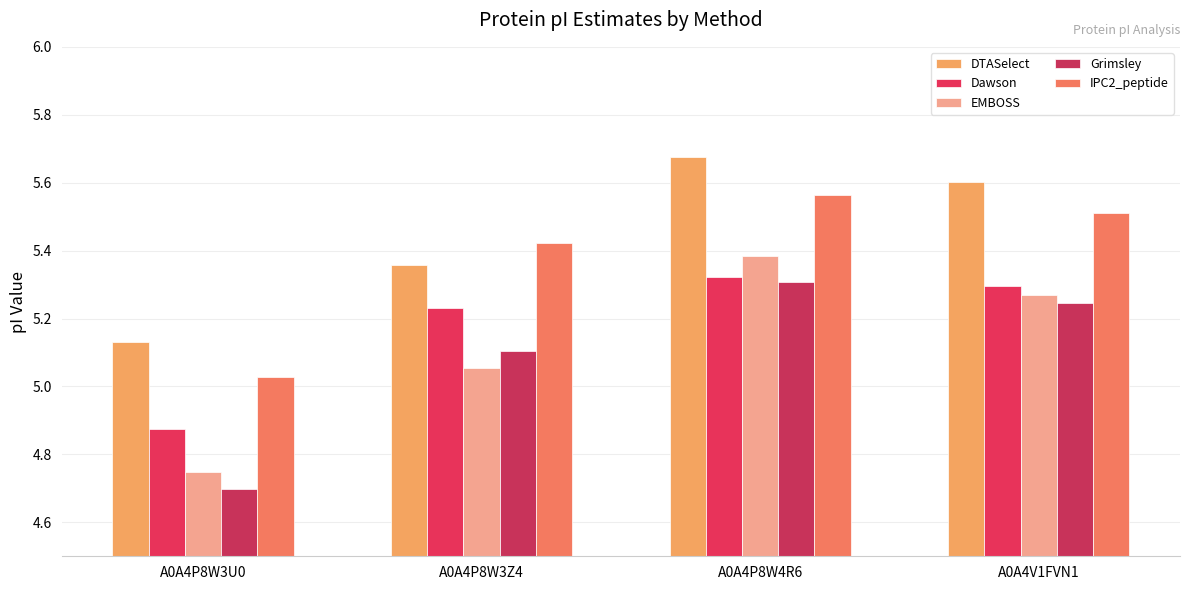

Rank the categories by DTASelect value from highest to lowest.

A0A4P8W4R6, A0A4V1FVN1, A0A4P8W3Z4, A0A4P8W3U0